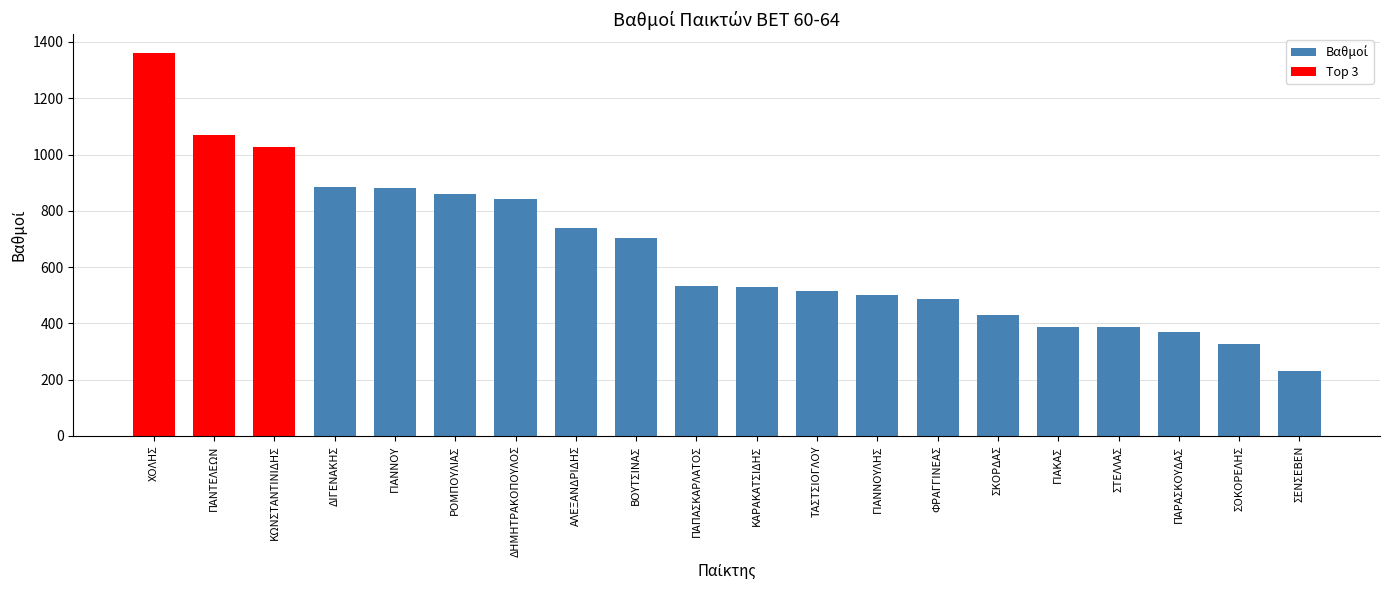

What is the ratio of the value at ΑΛΕΞΑΝΔΡΙΔΗΣ to the value at ΧΟΛΗΣ?

0.5